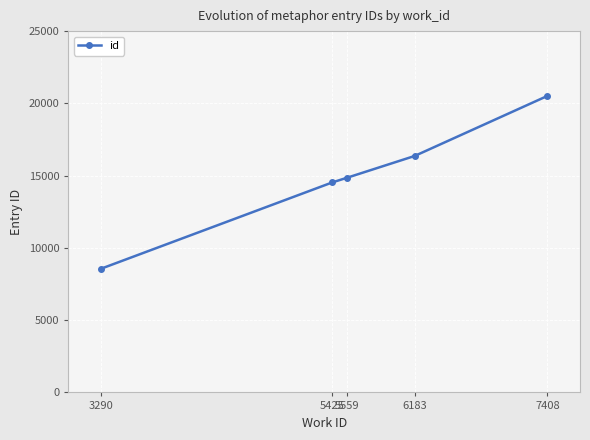

What is the sum of all values?

74818